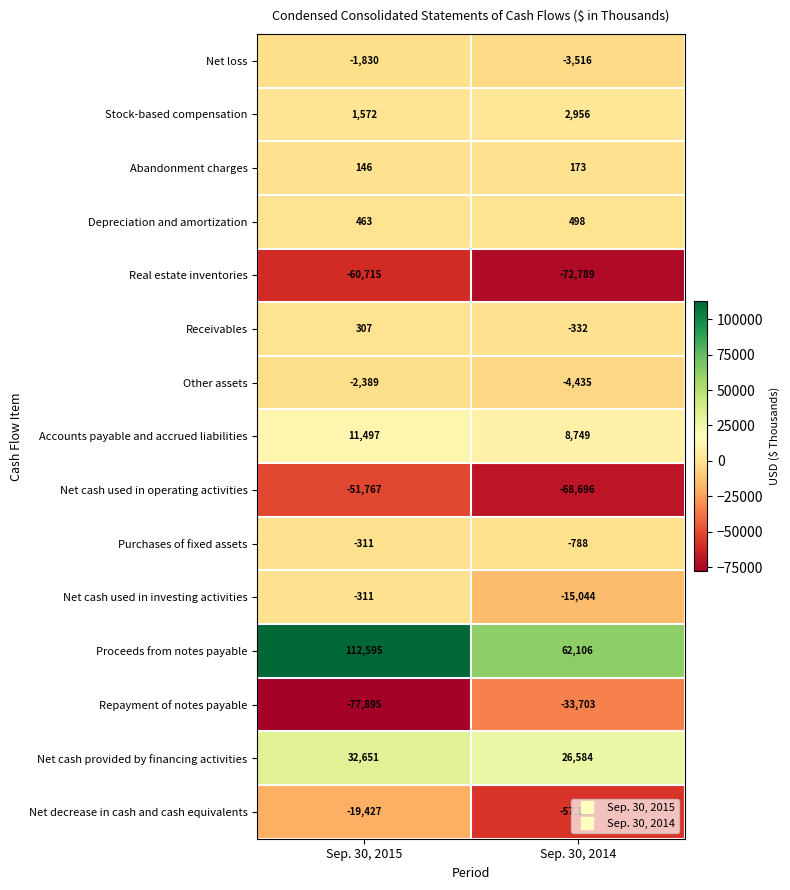

The value of Purchases of fixed assets at Sep. 30, 2014 is -415. True or false?

False